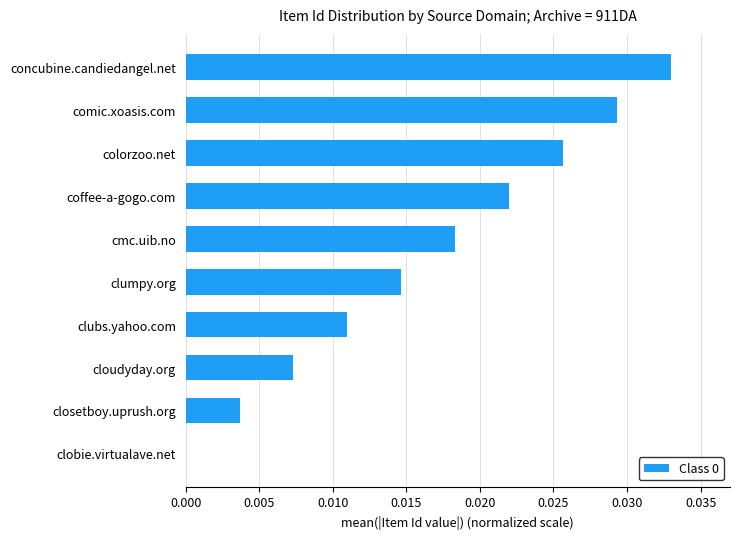

How many distinct data groups are displayed?

1